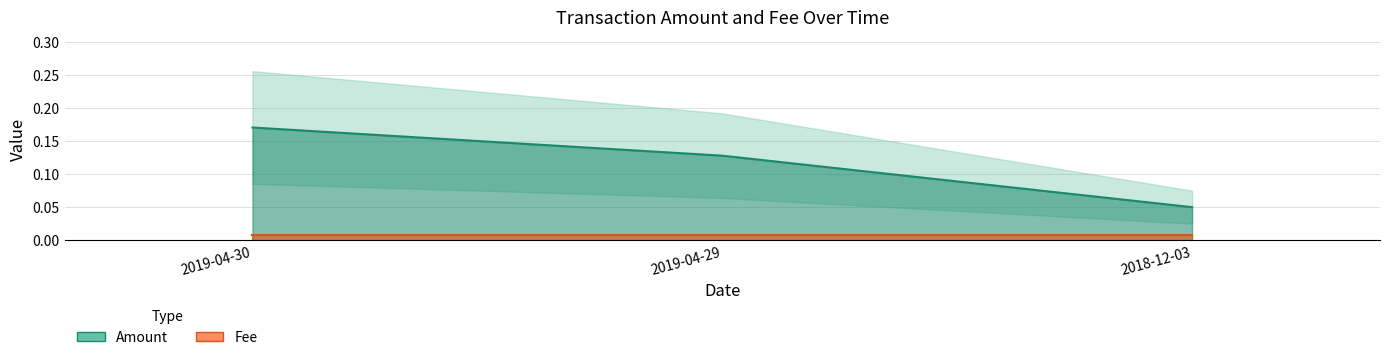

What is the label of the 3rd point from the right?

2019-04-30